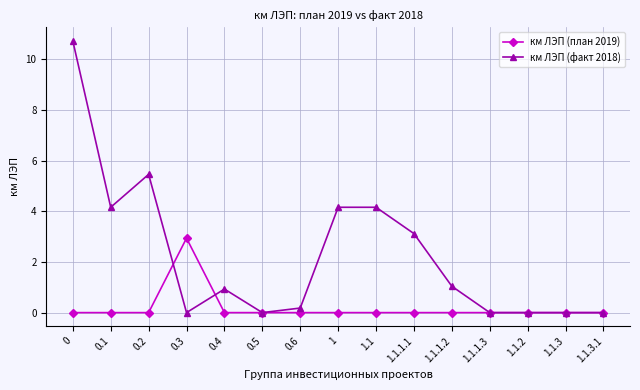

What is the maximum value for км ЛЭП (план 2019)?

2.9